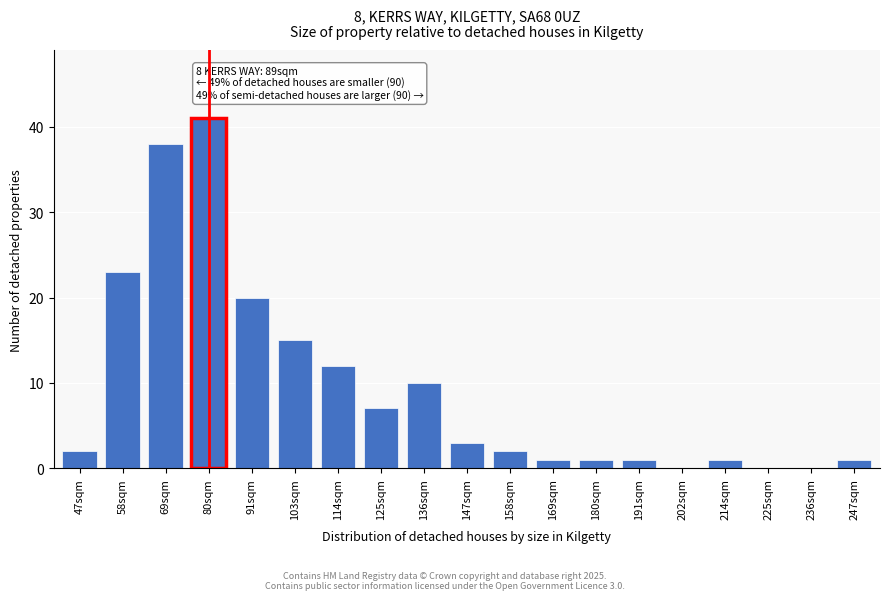

Reading left to right, extract all data points from this chart.

47sqm=2	58sqm=23	69sqm=38	80sqm=41	91sqm=20	103sqm=15	114sqm=12	125sqm=7	136sqm=10	147sqm=3	158sqm=2	169sqm=1	180sqm=1	191sqm=1	202sqm=0	214sqm=1	225sqm=0	236sqm=0	247sqm=1